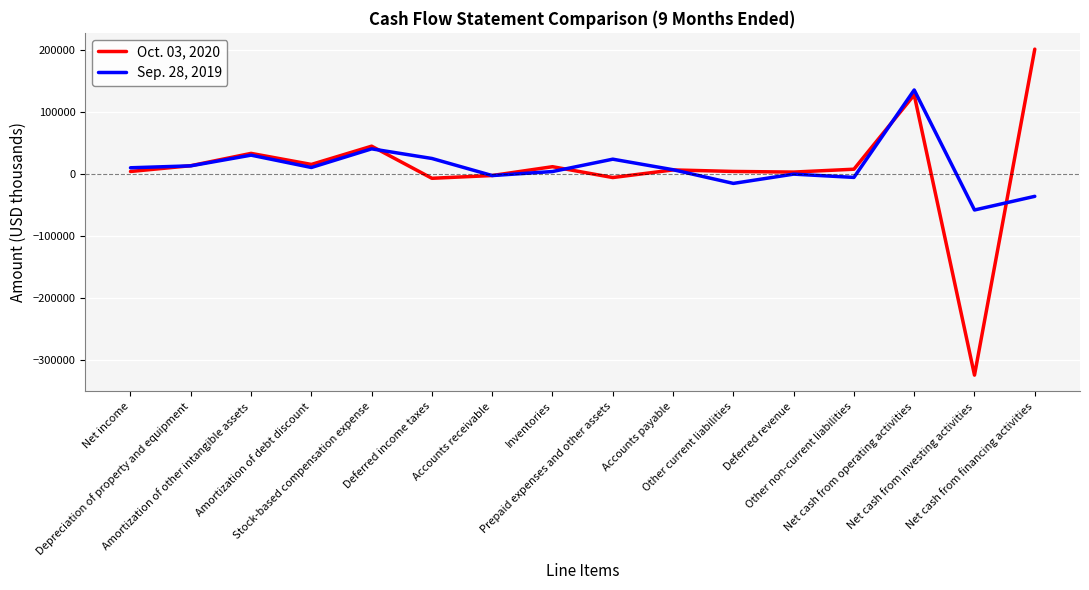

At which label does Sep. 28, 2019 reach its peak?

Net cash from operating activities